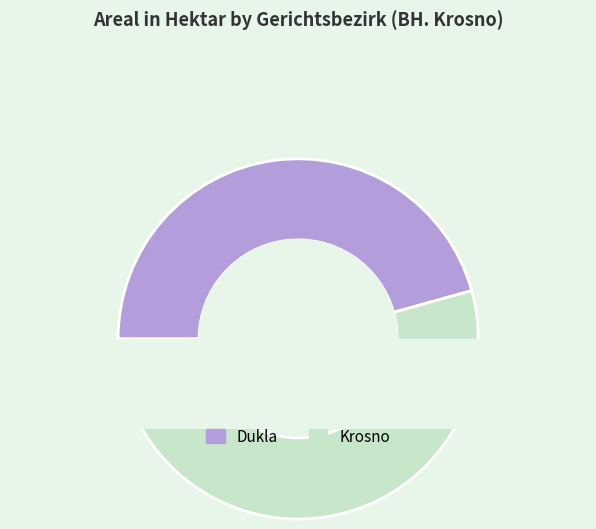

To the nearest percent, what is the difference between the largest and smallest slice percentages?

9%